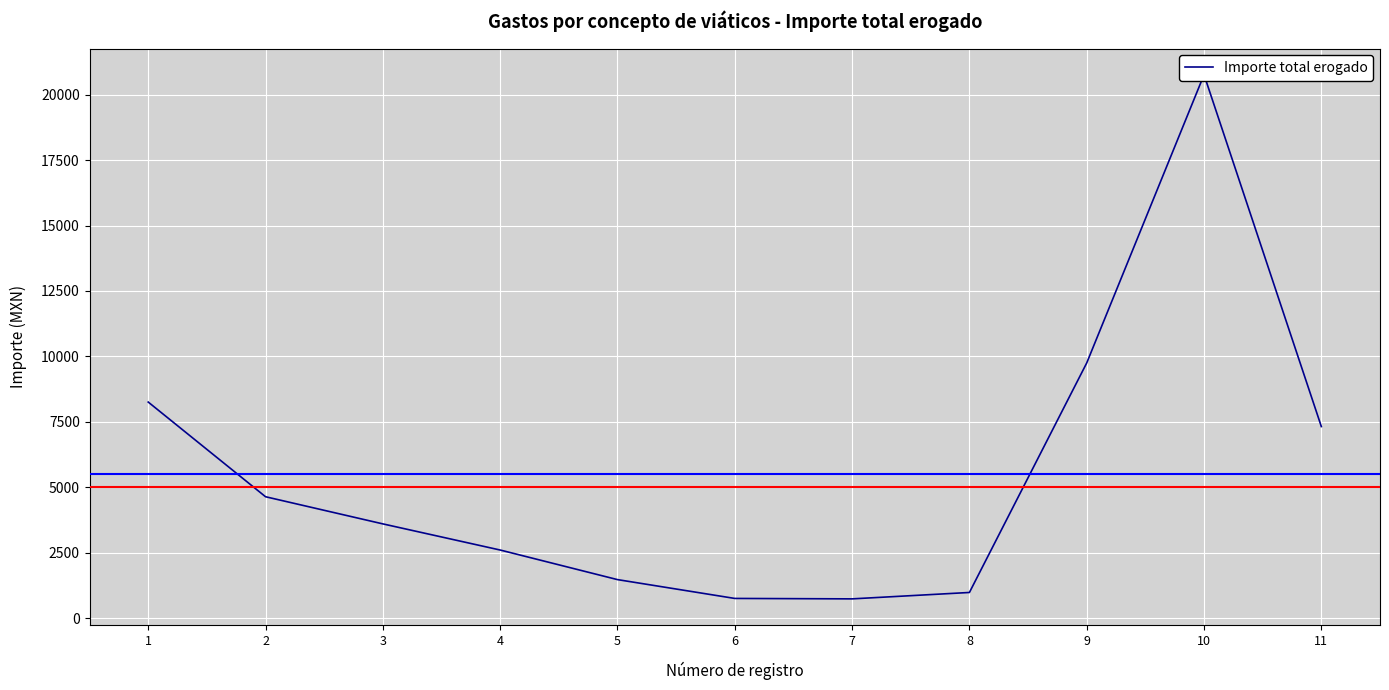

Count the number of data series in this chart.

1